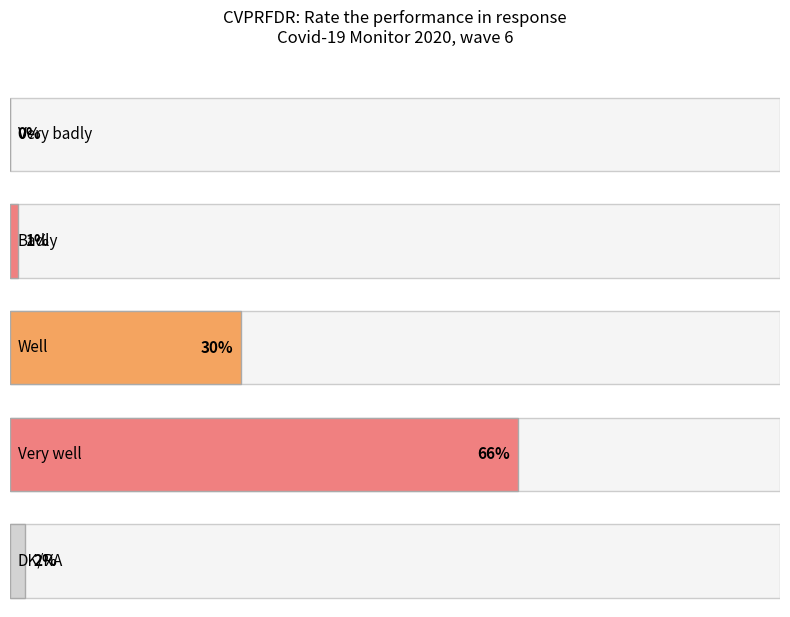

Reading left to right, extract all data points from this chart.

0	1	30	66	2